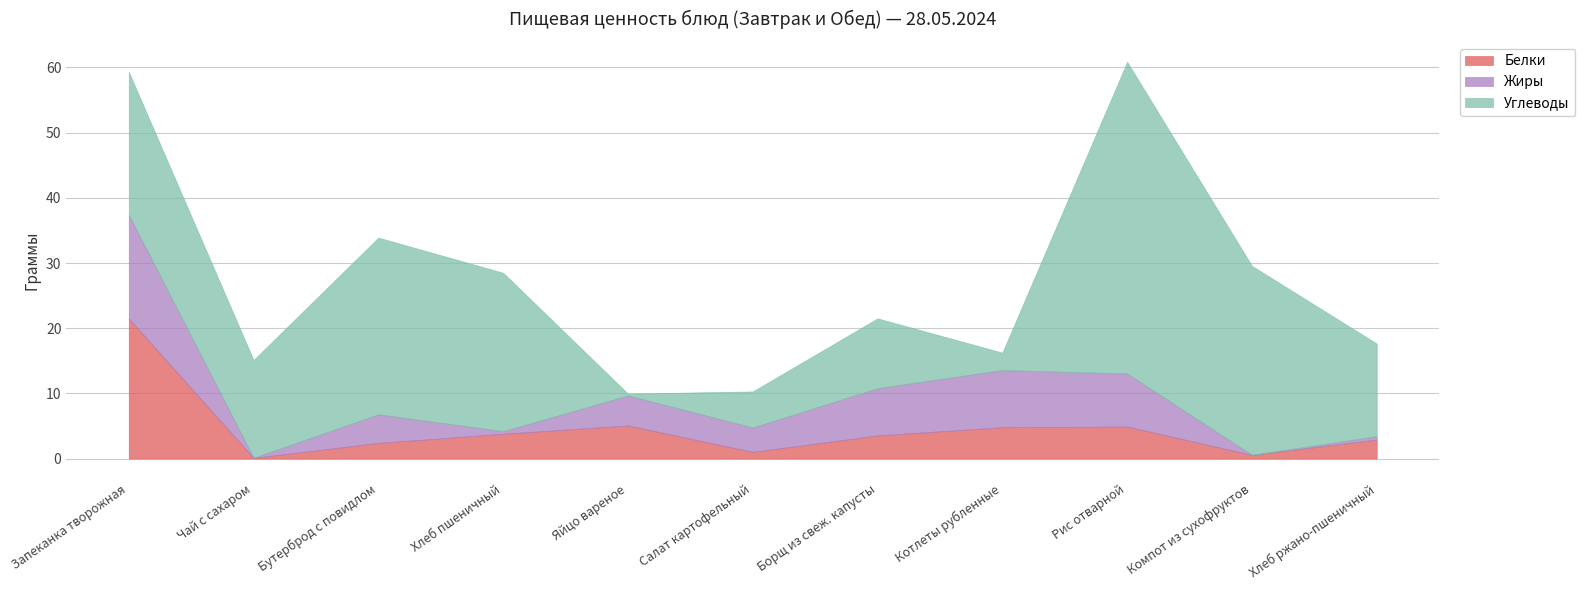

Rank the series at Салат картофельный from highest to lowest value.

Углеводы, Жиры, Белки